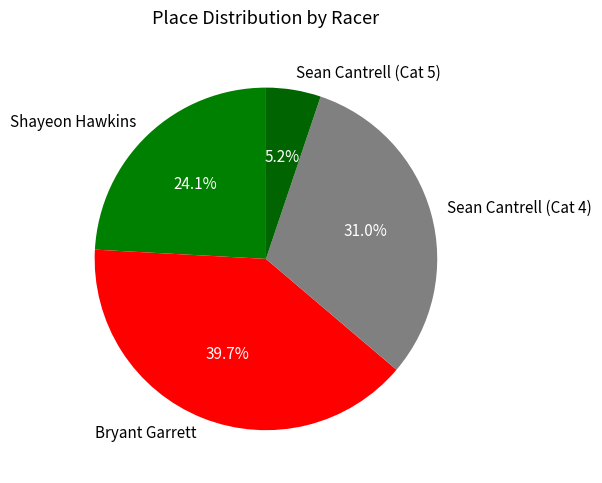

Which category has the biggest portion of the pie?

Bryant Garrett